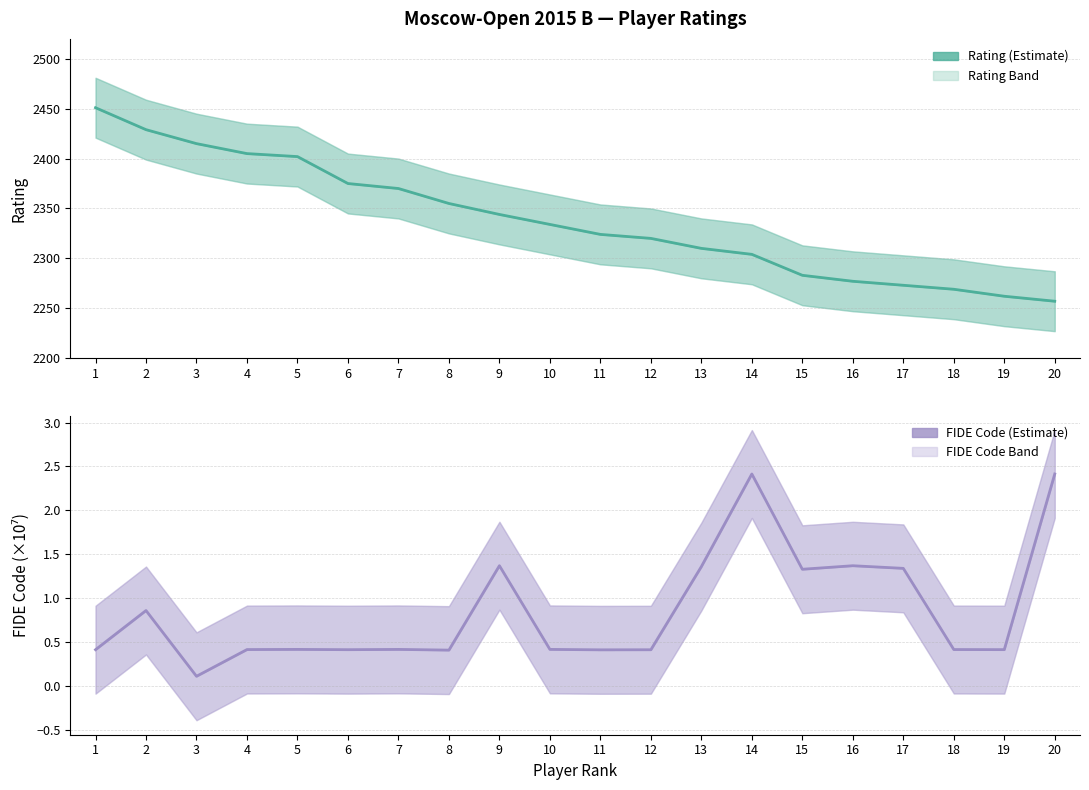

Reading left to right, what are all the values shown in this chart?

Rating: 1=2451.0	2=2429.0	3=2415.0	4=2405.0	5=2402.0	6=2375.0	7=2370.0	8=2355.0	9=2344.0	10=2334.0	11=2324.0	12=2320.0	13=2310.0	14=2304.0	15=2283.0	16=2277.0	17=2273.0	18=2269.0	19=2262.0	20=2257.0
FIDE code (×10⁷): 1=0.4	2=0.9	3=0.1	4=0.4	5=0.4	6=0.4	7=0.4	8=0.4	9=1.4	10=0.4	11=0.4	12=0.4	13=1.4	14=2.4	15=1.3	16=1.4	17=1.3	18=0.4	19=0.4	20=2.4